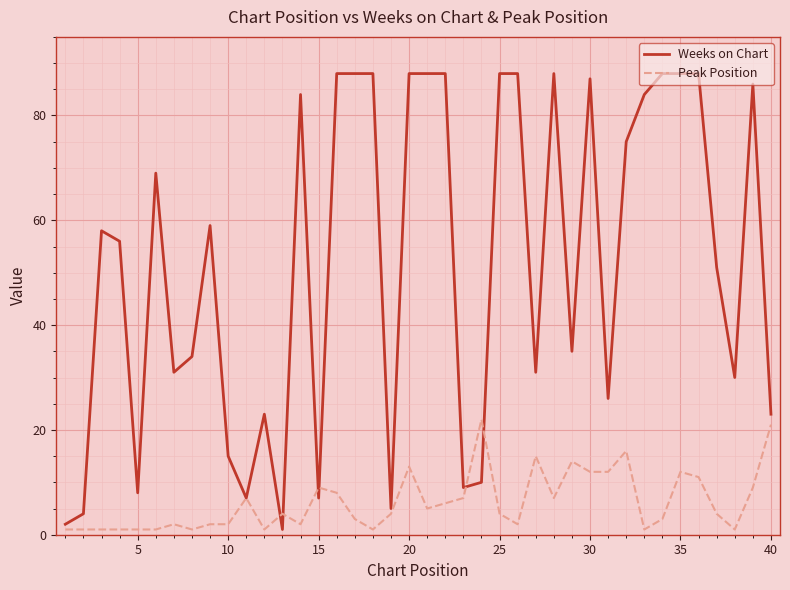

Which series has the widest spread of values?

Weeks on Chart